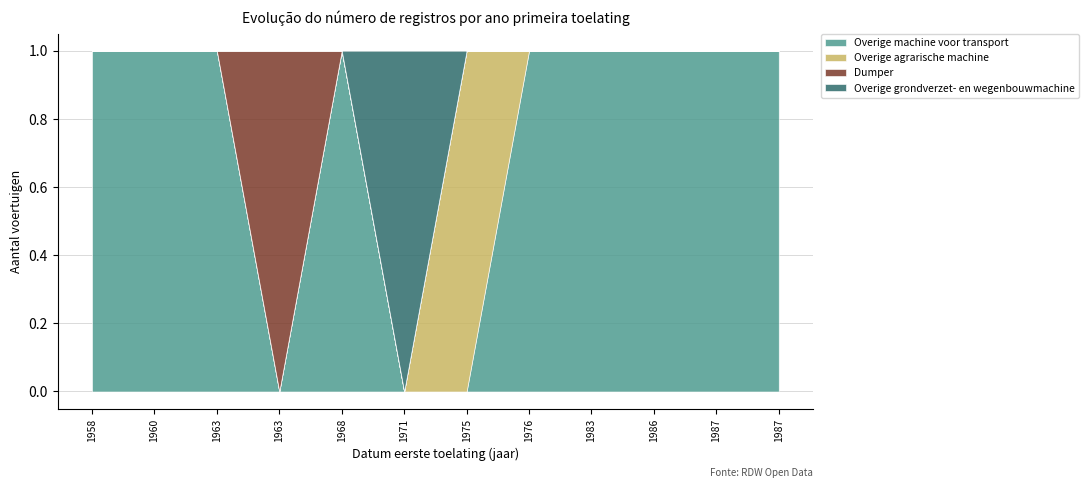

At which label is Overige machine voor transport closest to 0?

1963